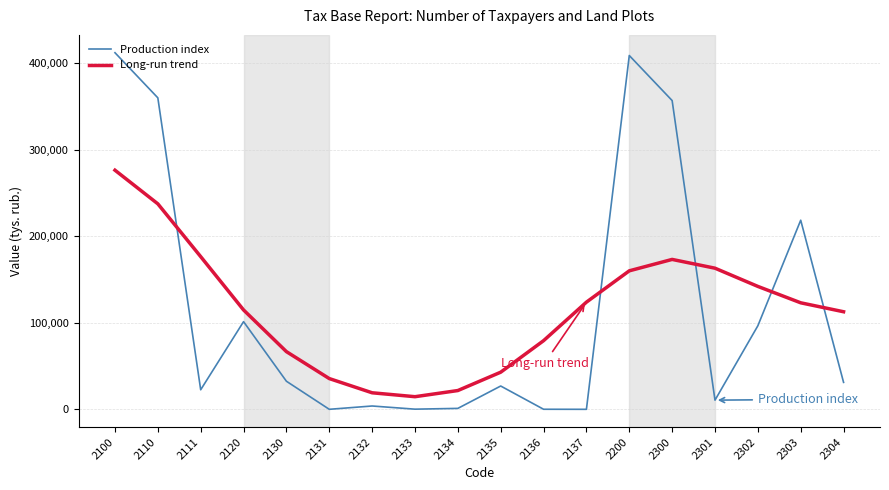

Which series has the widest spread of values?

Production index